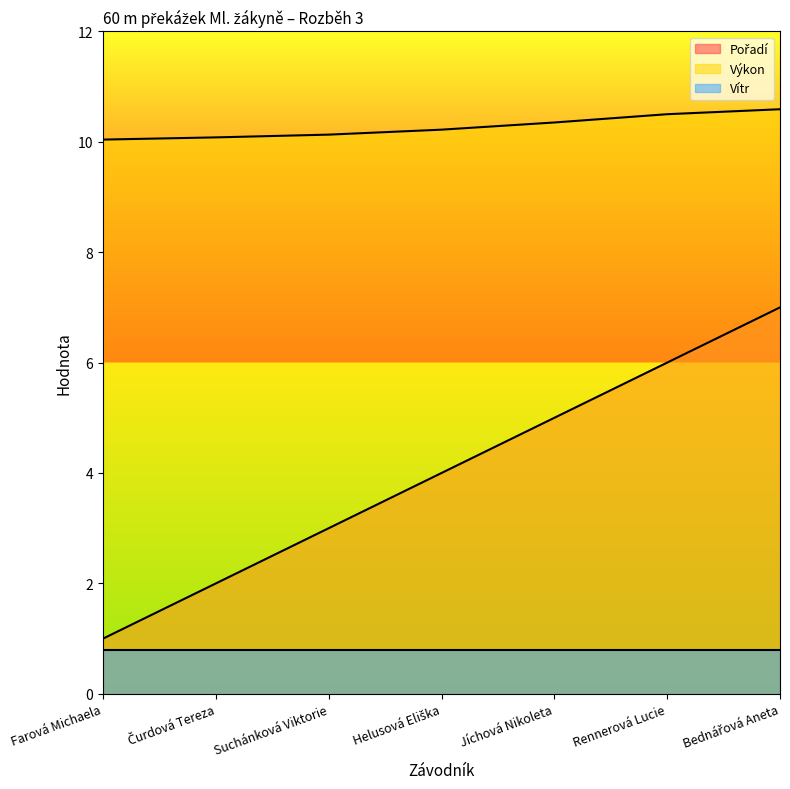

Read the Vítr value at Suchánková Viktorie.

0.8